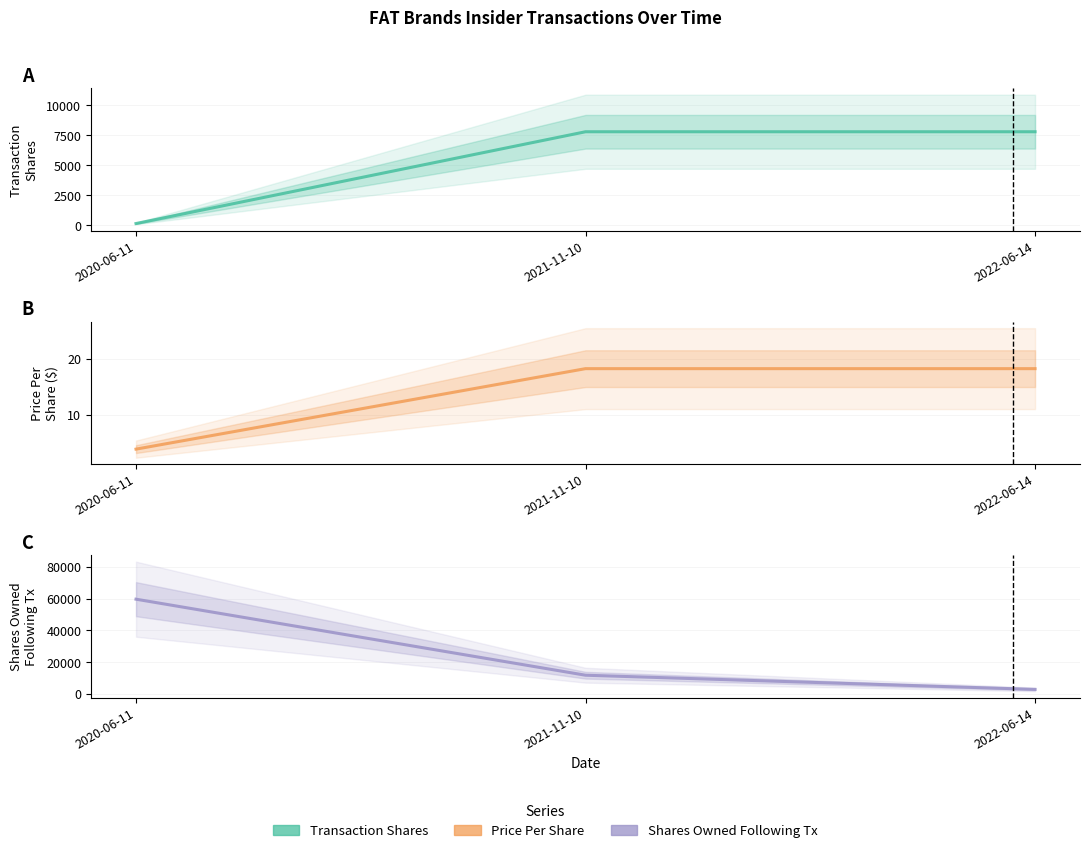

What is the total value across all series at 2020-06-11?

59814.9